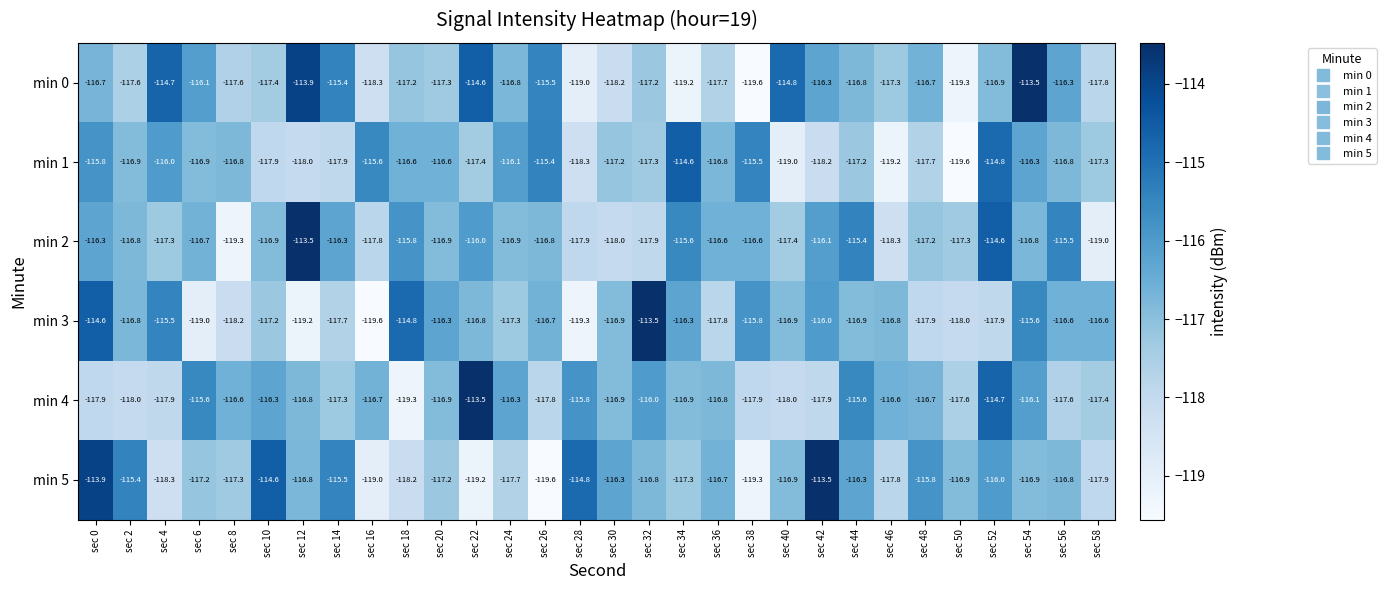

At which label is min 0 closest to -116?

sec 6